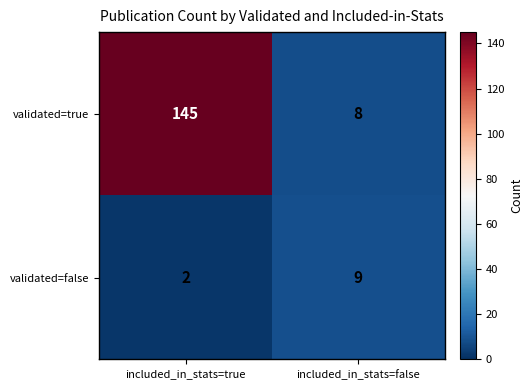

Between included_in_stats=true and included_in_stats=false, which series saw the biggest shift?

validated=true